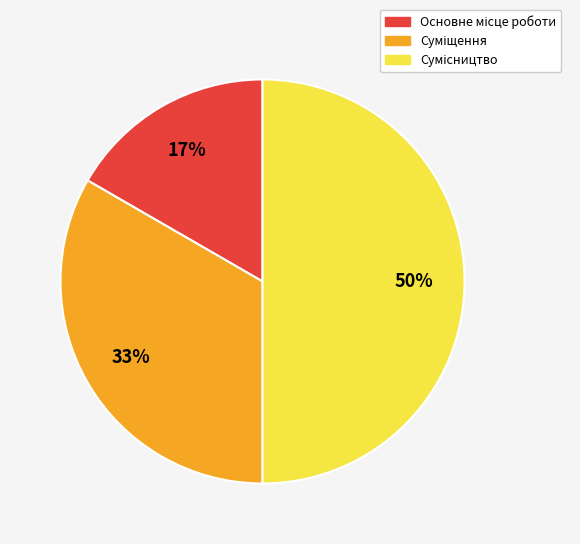

To the nearest percent, what is the difference between the largest and smallest slice percentages?

33%